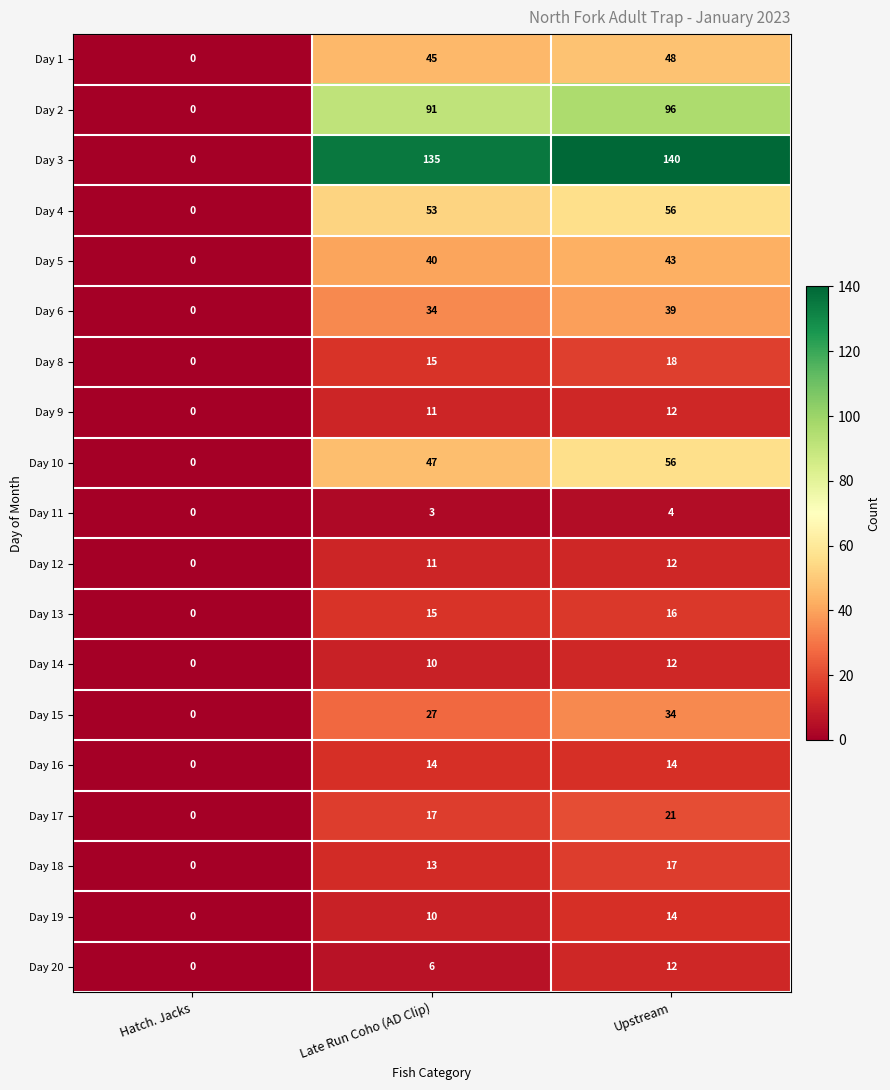

What is the maximum value shown in the chart?

140